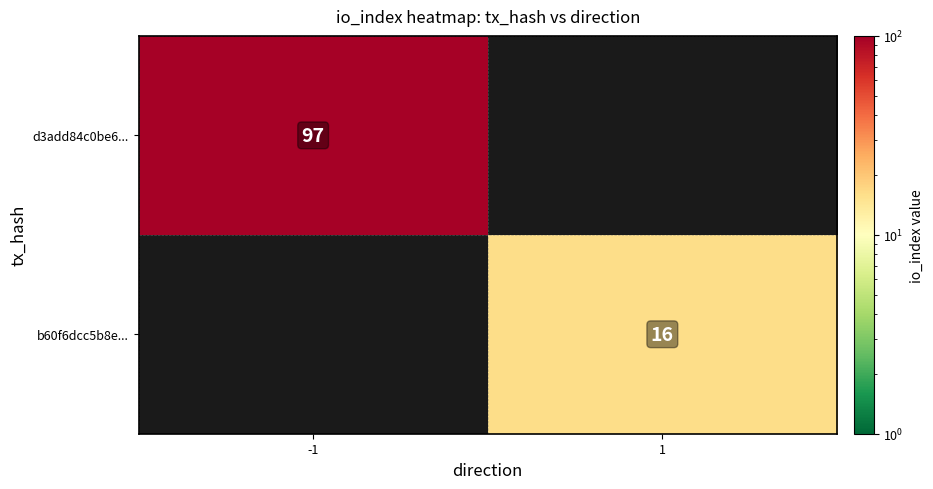

The b60f6dcc5b8e... series shows 16 at 1. True or false?

True